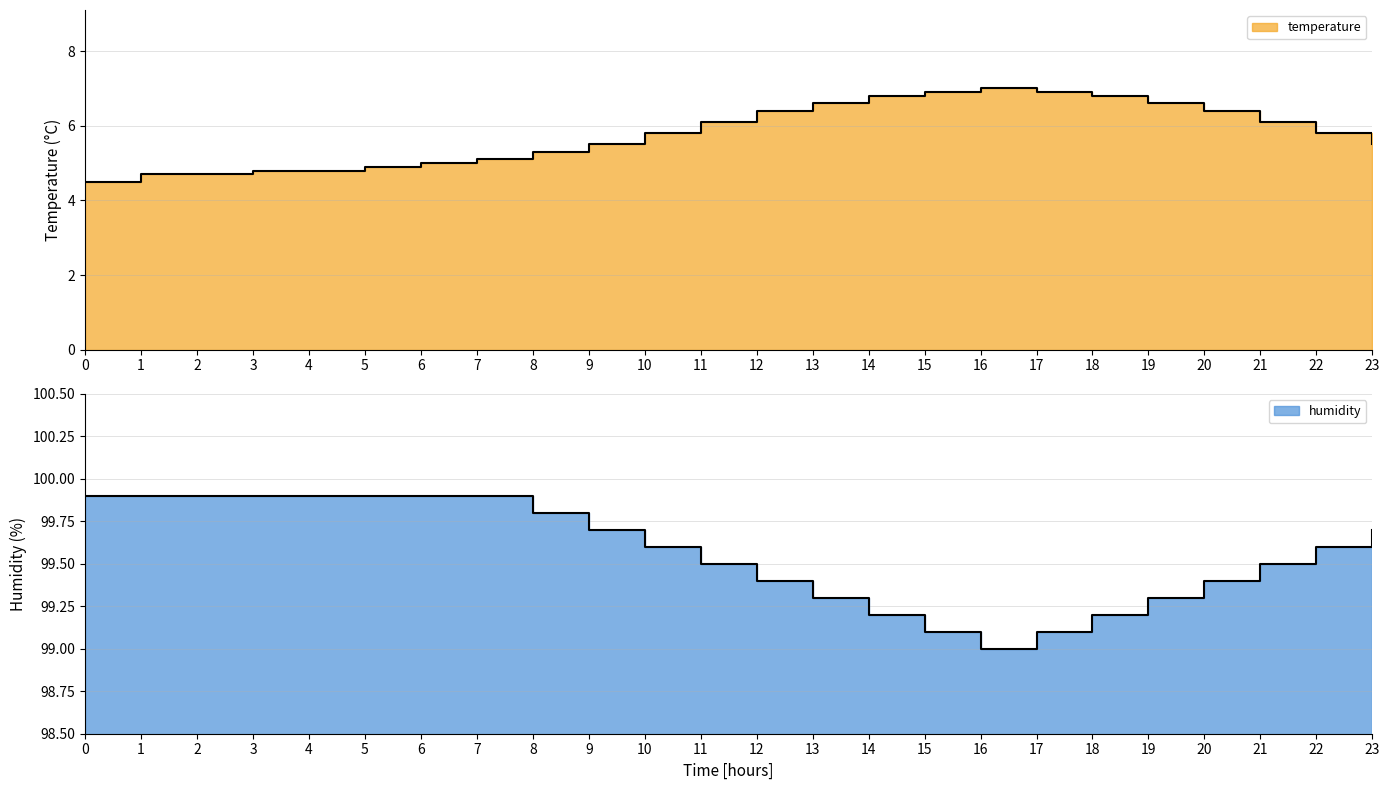

What is the sum of all temperature values?

139.0